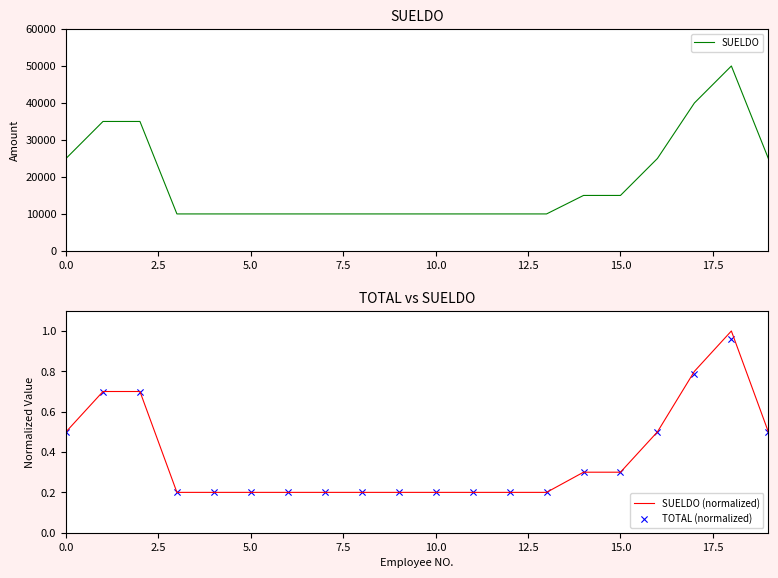

Is the value of TOTAL (normalized) at 14 greater than the value of SUELDO (normalized) at 15?

No